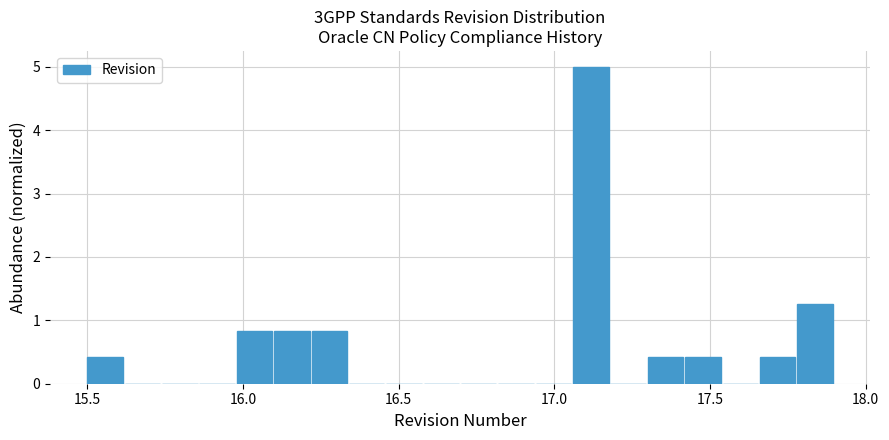

Read against the x-axis, roughly where is the centre of the tallest bar?

17.10